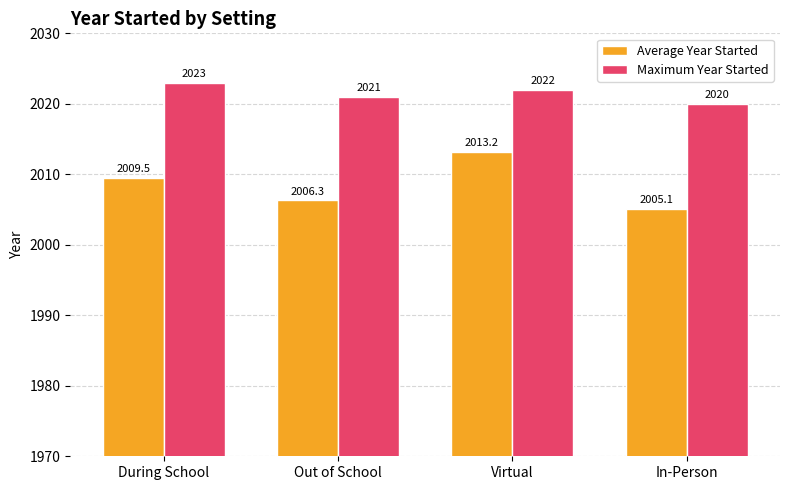

Is the value of Average Year Started at In-Person greater than the value of Maximum Year Started at Virtual?

No